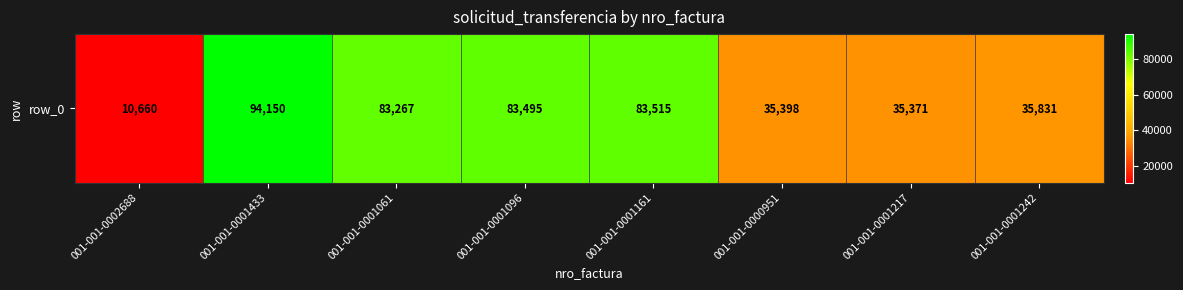

The chart shows a value of 35398 at 001-001-0000951. True or false?

True